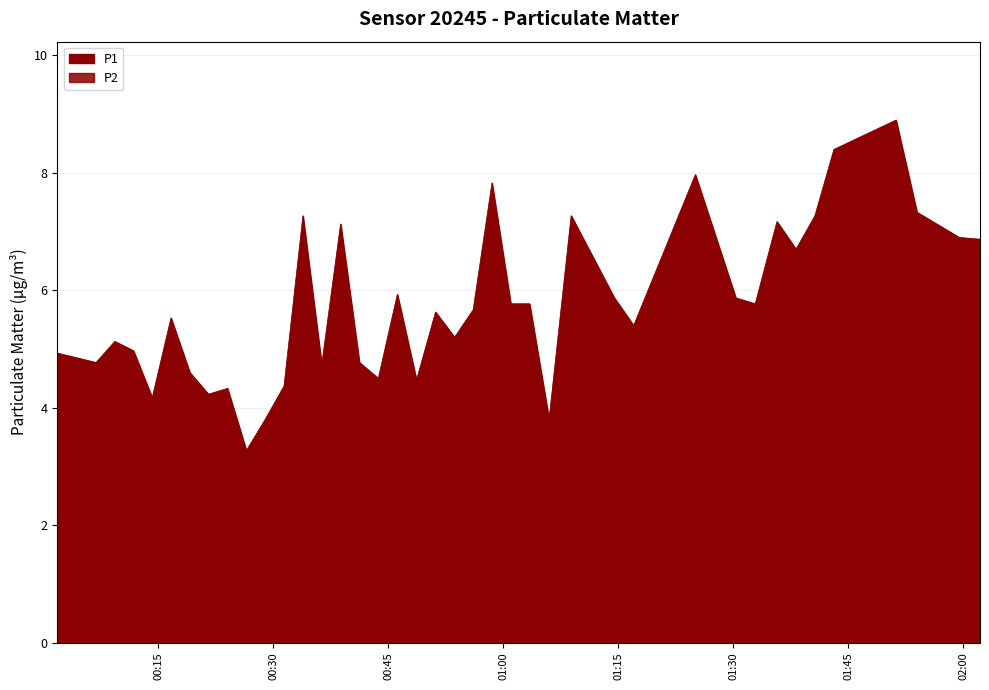

What is the lowest value of the P2 series?

2.7